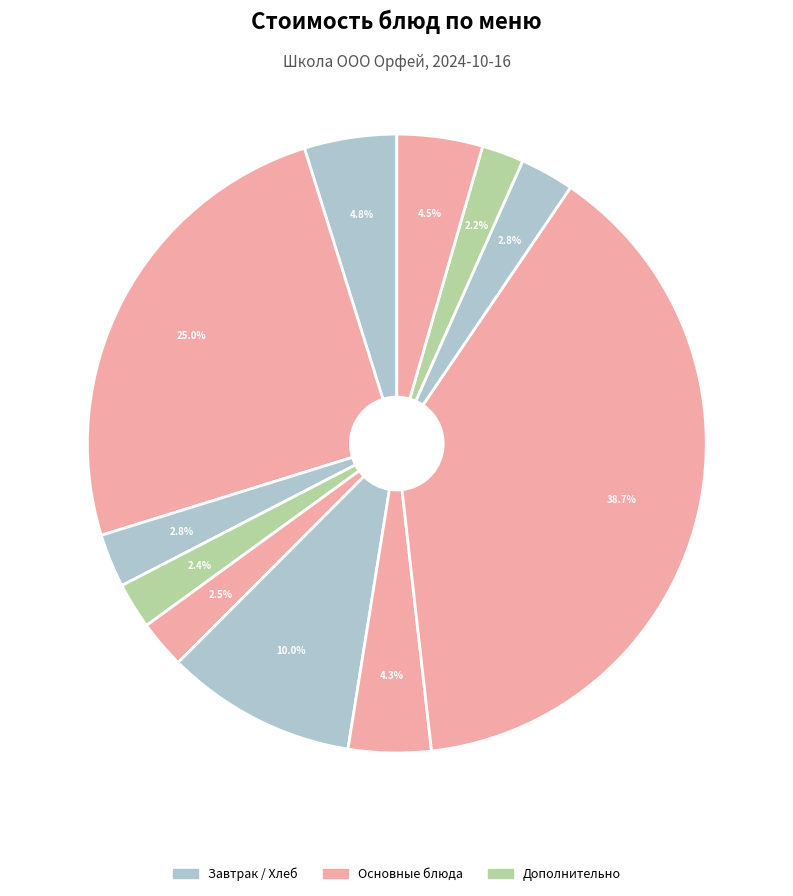

What is the largest slice in the pie chart?

МАКАРОННИК С МЯСОМ